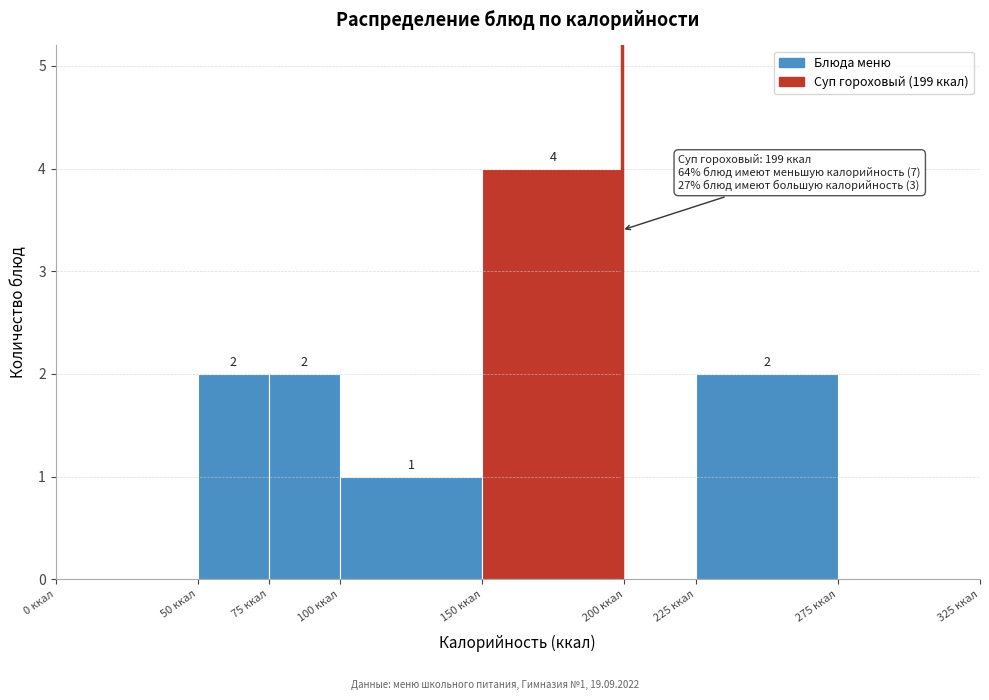

Over which range of the x-axis is the bar tallest?

150 to 200